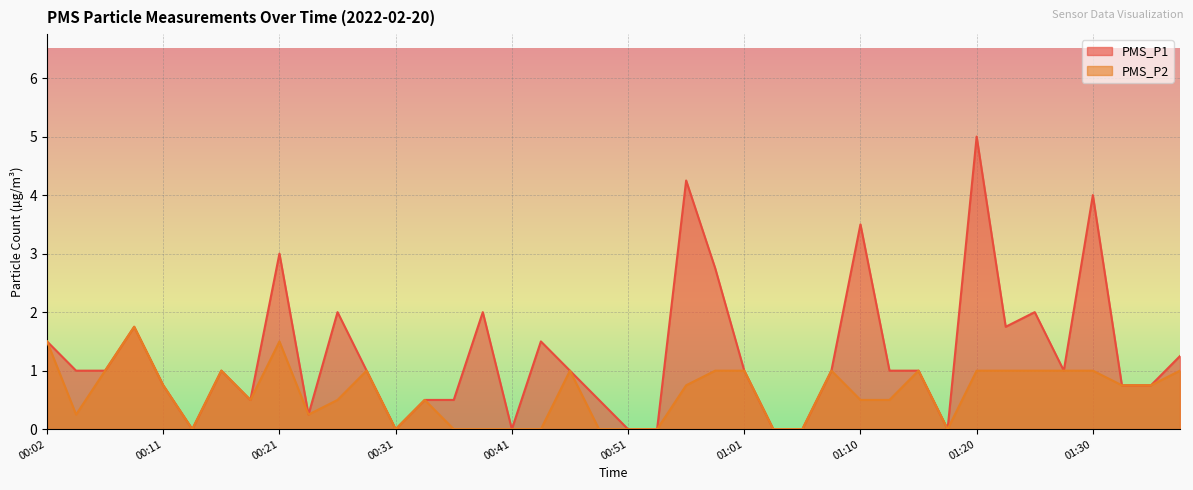

True or false: PMS_P1 has a value of 0.2 at 00:29.

False